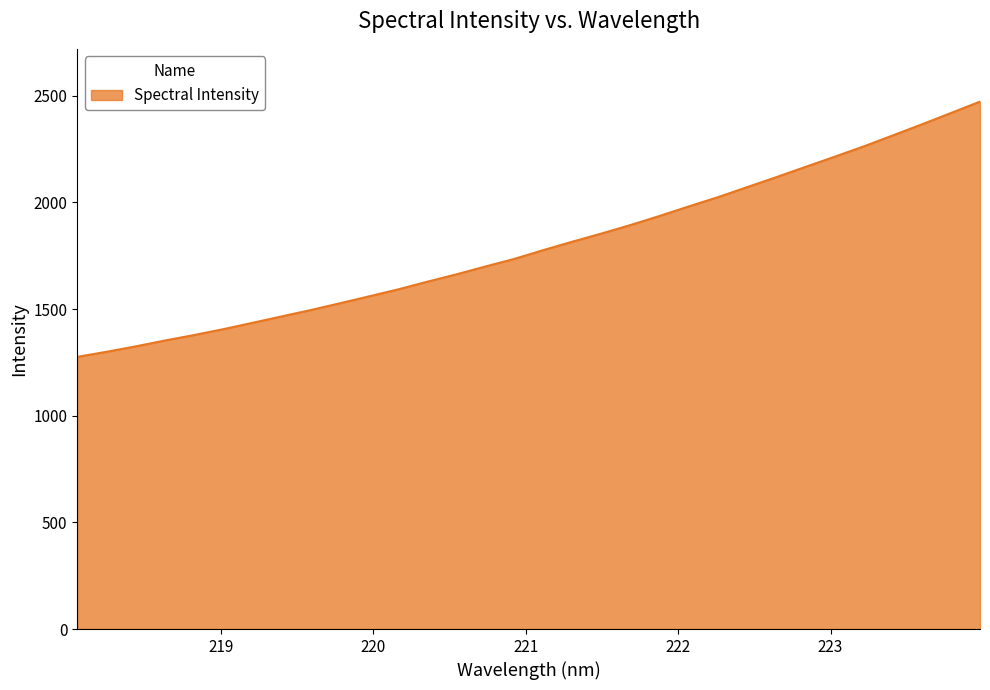

What is the maximum value shown in the chart?

2472.6